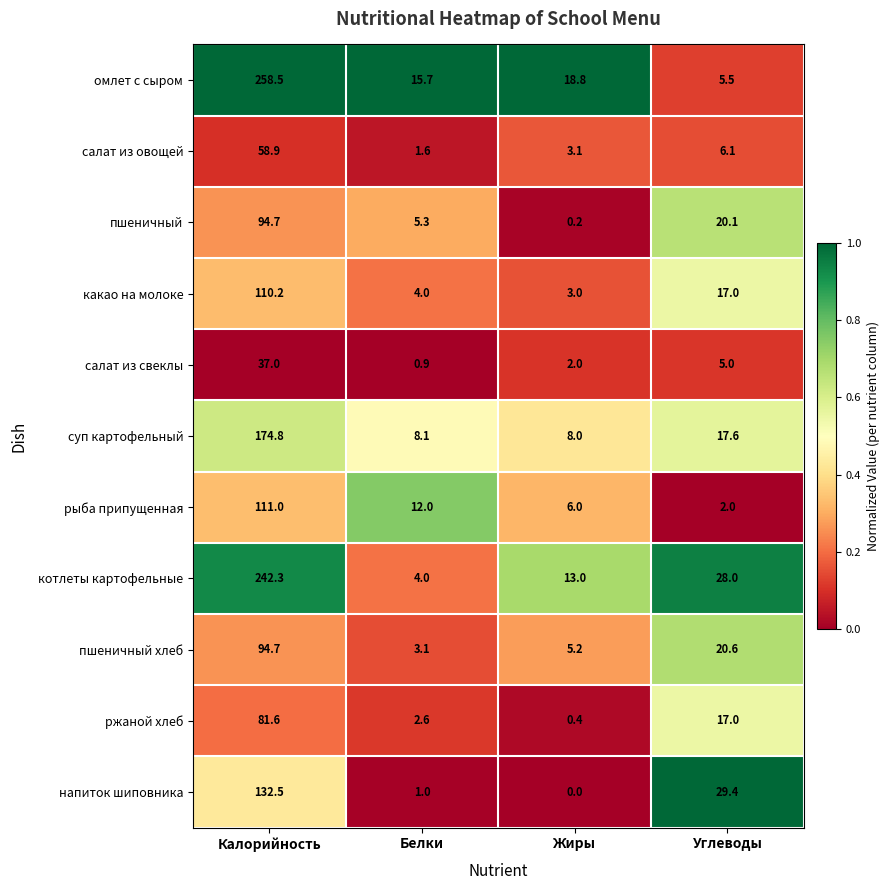

What is the spread (max minus min) of values at Белки?

14.8